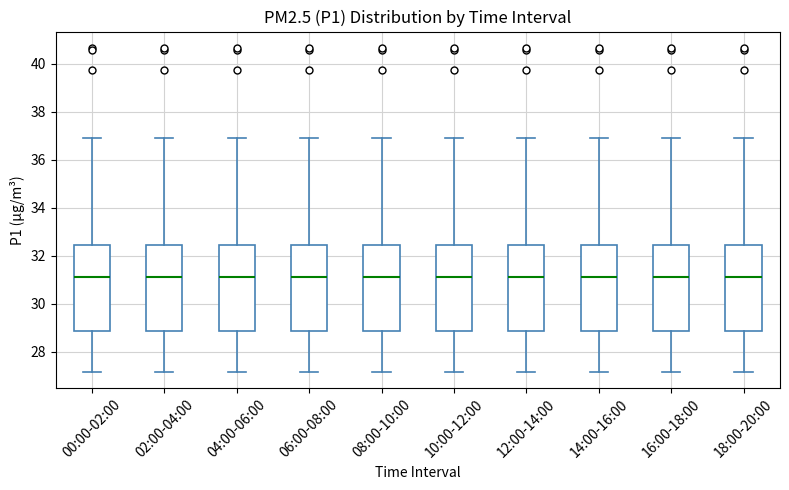

Reading left to right, read every box against the y-axis: the position of its median line, the range the box covers, and the ends of its whiskers. The values are not printed on the chart, so give them approximately, as read against the axis.

00:00-02:00: median 31.2, box 28.8 to 32.4, whiskers 27.2 to 37.0
02:00-04:00: median 31.2, box 28.8 to 32.4, whiskers 27.2 to 37.0
04:00-06:00: median 31.2, box 28.8 to 32.4, whiskers 27.2 to 37.0
06:00-08:00: median 31.2, box 28.8 to 32.4, whiskers 27.2 to 37.0
08:00-10:00: median 31.2, box 28.8 to 32.4, whiskers 27.2 to 37.0
10:00-12:00: median 31.2, box 28.8 to 32.4, whiskers 27.2 to 37.0
12:00-14:00: median 31.2, box 28.8 to 32.4, whiskers 27.2 to 37.0
14:00-16:00: median 31.2, box 28.8 to 32.4, whiskers 27.2 to 37.0
16:00-18:00: median 31.2, box 28.8 to 32.4, whiskers 27.2 to 37.0
18:00-20:00: median 31.2, box 28.8 to 32.4, whiskers 27.2 to 37.0